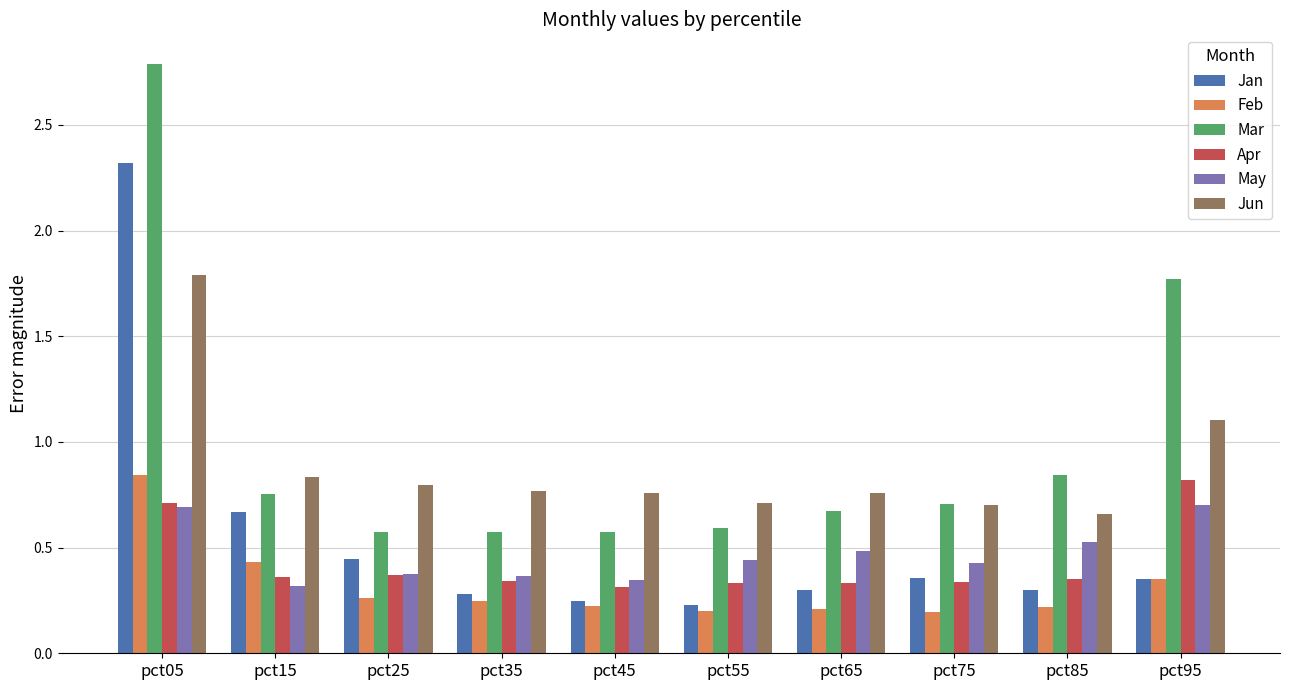

What is the difference between the highest and lowest values at pct95?

1.4